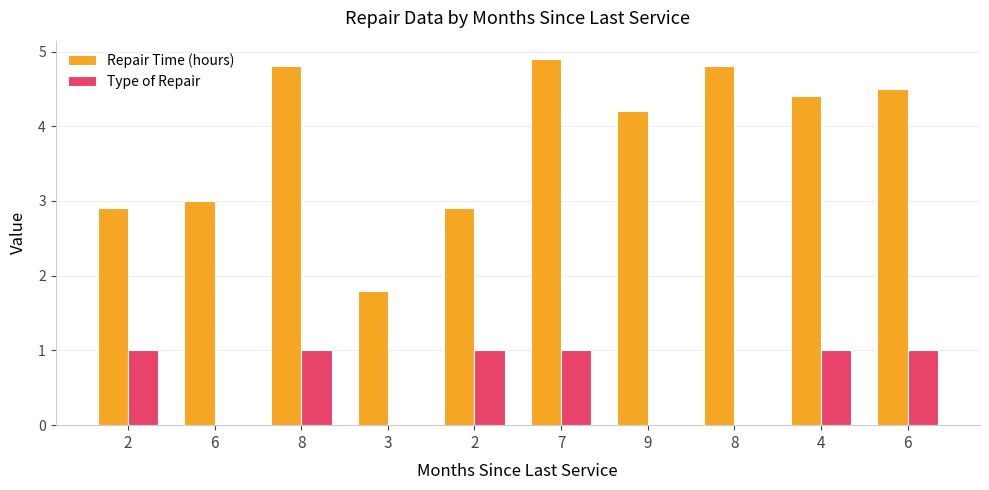

What is the spread (max minus min) of values at 3?

1.8